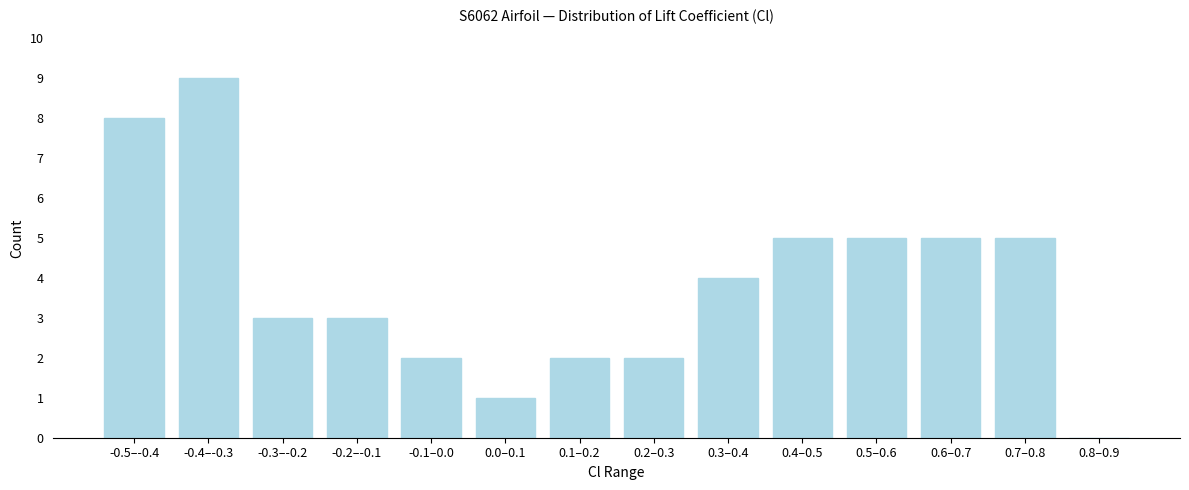

Reading right to left, transcribe all the data shown in this chart.

0.8–0.9=0	0.7–0.8=5	0.6–0.7=5	0.5–0.6=5	0.4–0.5=5	0.3–0.4=4	0.2–0.3=2	0.1–0.2=2	0.0–0.1=1	-0.1–0.0=2	-0.2–-0.1=3	-0.3–-0.2=3	-0.4–-0.3=9	-0.5–-0.4=8